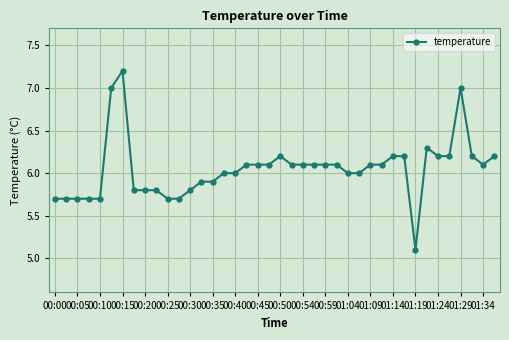

True or false: there are more than 1 points higher than both neighbors.

True